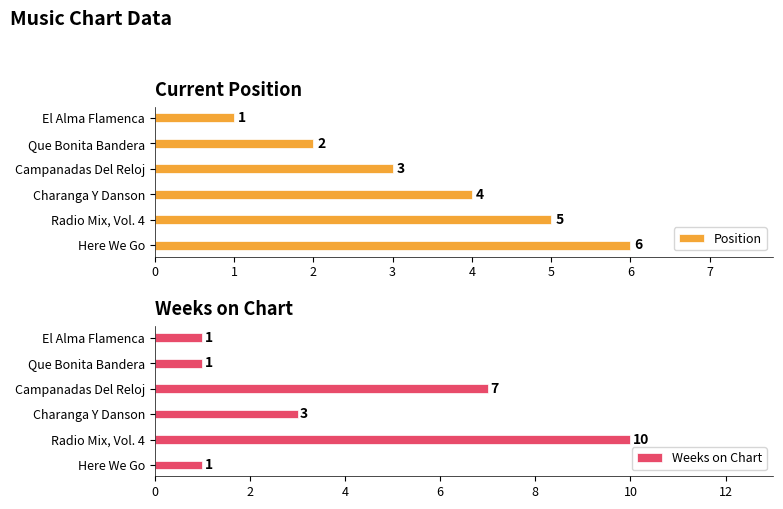

The value of Position at Here We Go is 1. True or false?

False